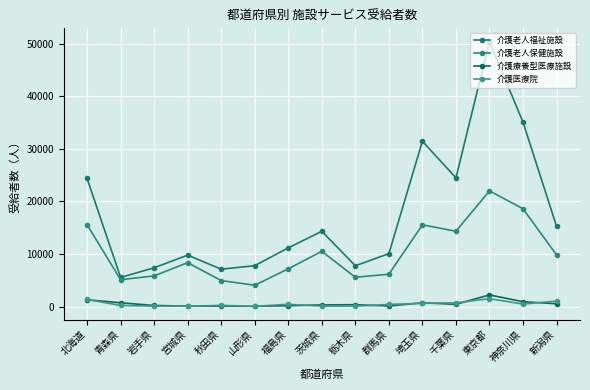

How many lines are shown in the chart?

4